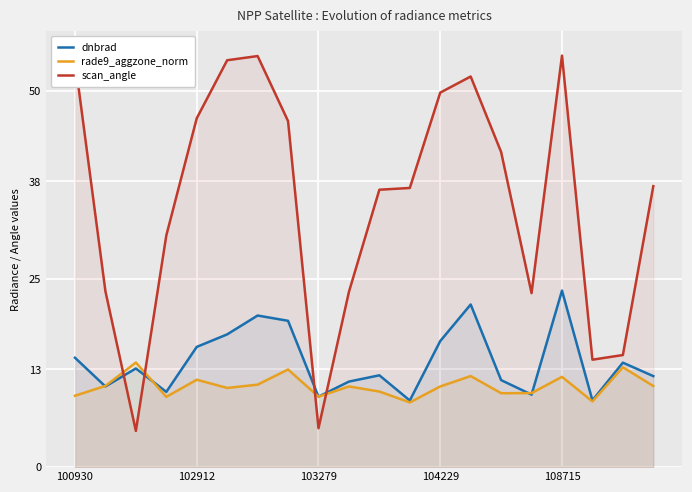

Is it true that rade9_aggzone_norm equals 9.4 at 103279?

True